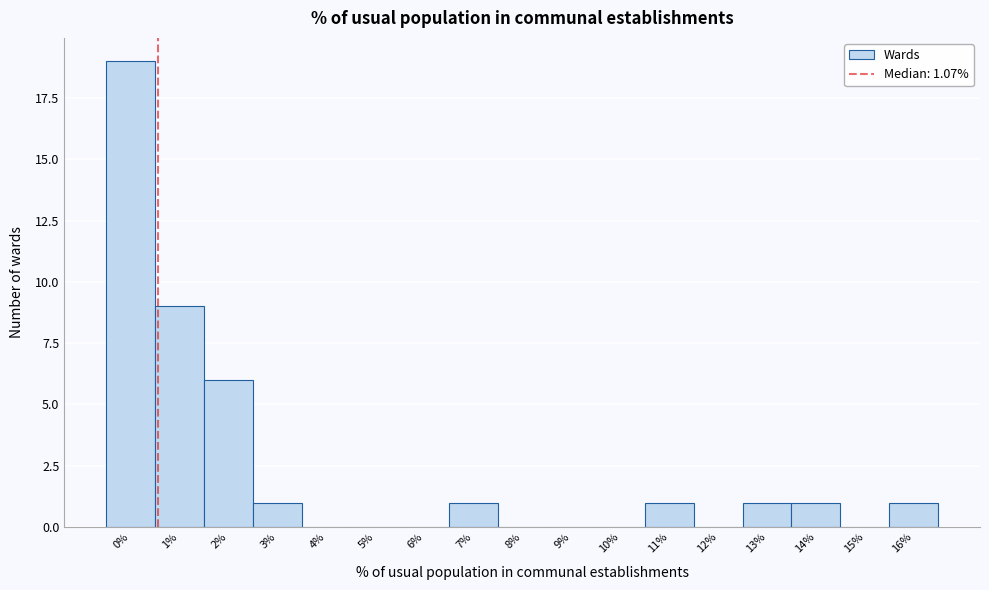

Reading right to left, list all the values displayed in this chart.

16%=1	15%=0	14%=1	13%=1	12%=0	11%=1	10%=0	9%=0	8%=0	7%=1	6%=0	5%=0	4%=0	3%=1	2%=6	1%=9	0%=19